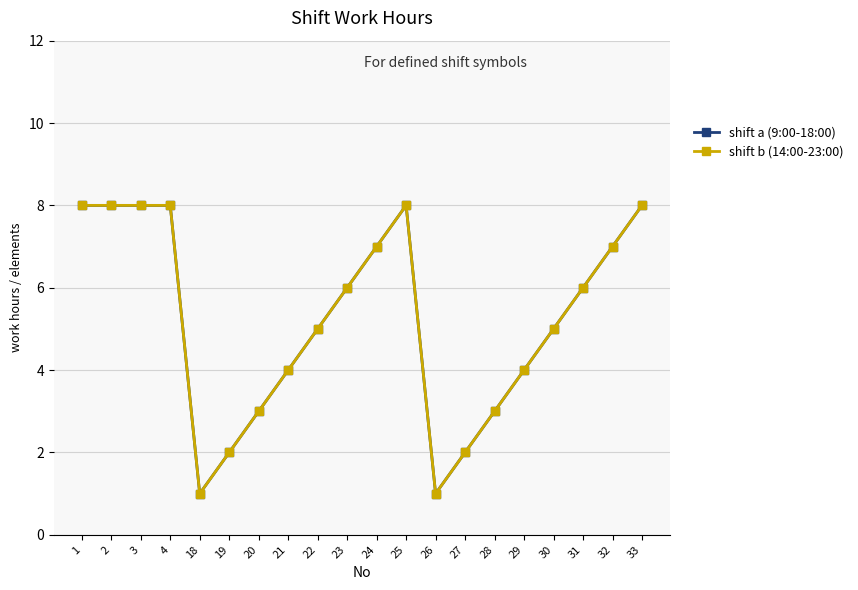

Rank the series at 33 from highest to lowest value.

shift a (9:00-18:00), shift b (14:00-23:00)